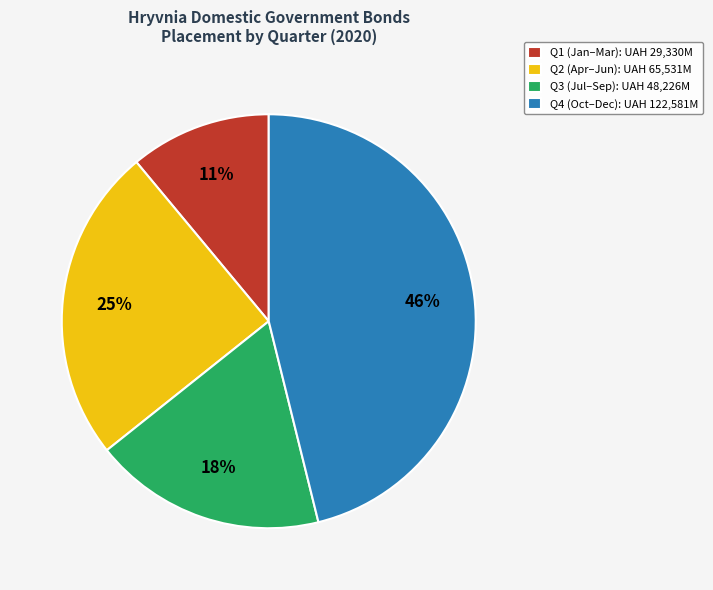

To the nearest percent, what is the combined percentage of Q2 (Apr–Jun): UAH 65,531M and Q1 (Jan–Mar): UAH 29,330M?

36%